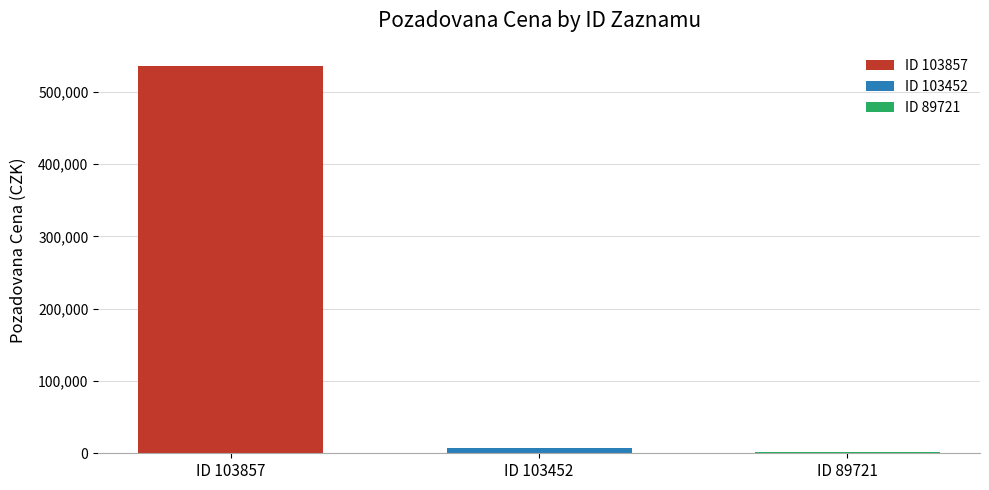

The value of ID 103857 at ID 103452 is 535750. True or false?

True